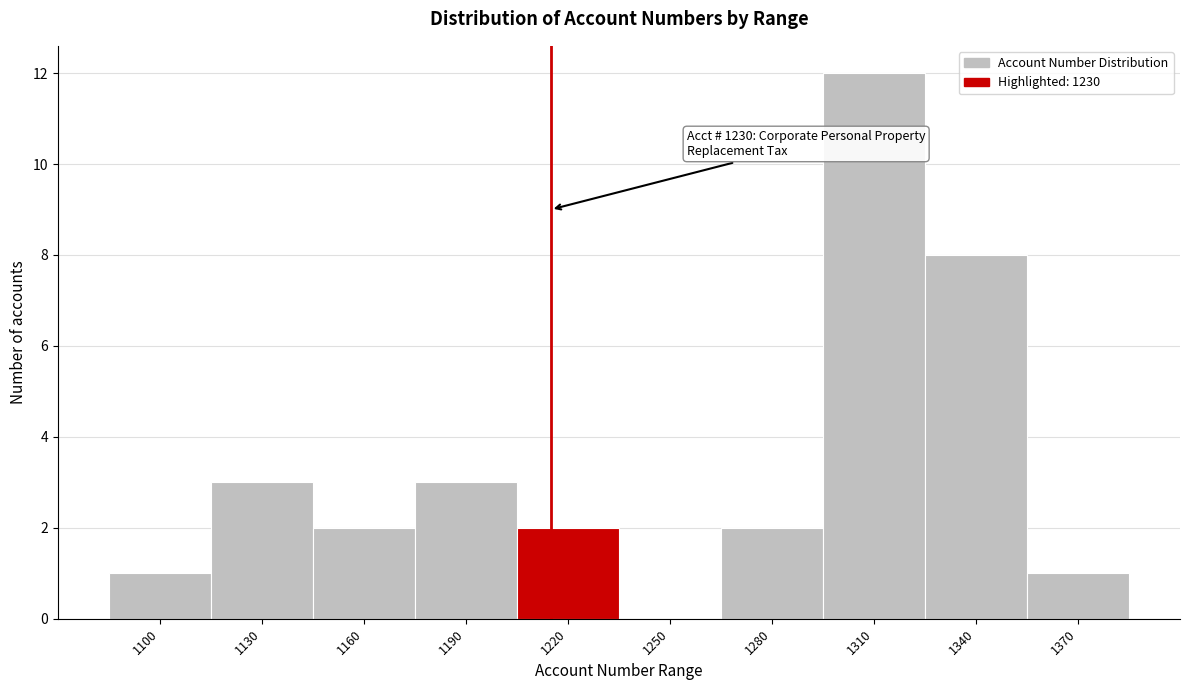

Reading left to right, transcribe all the data shown in this chart.

1100=1	1130=3	1160=2	1190=3	1220=2	1250=0	1280=2	1310=12	1340=8	1370=1